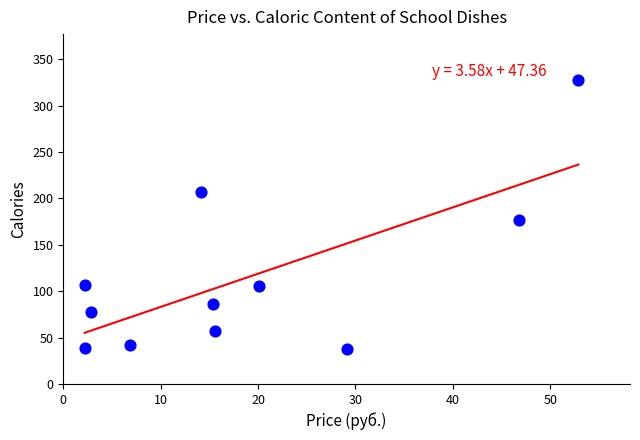

What Y value in the scatter plot is closest to 183?

177